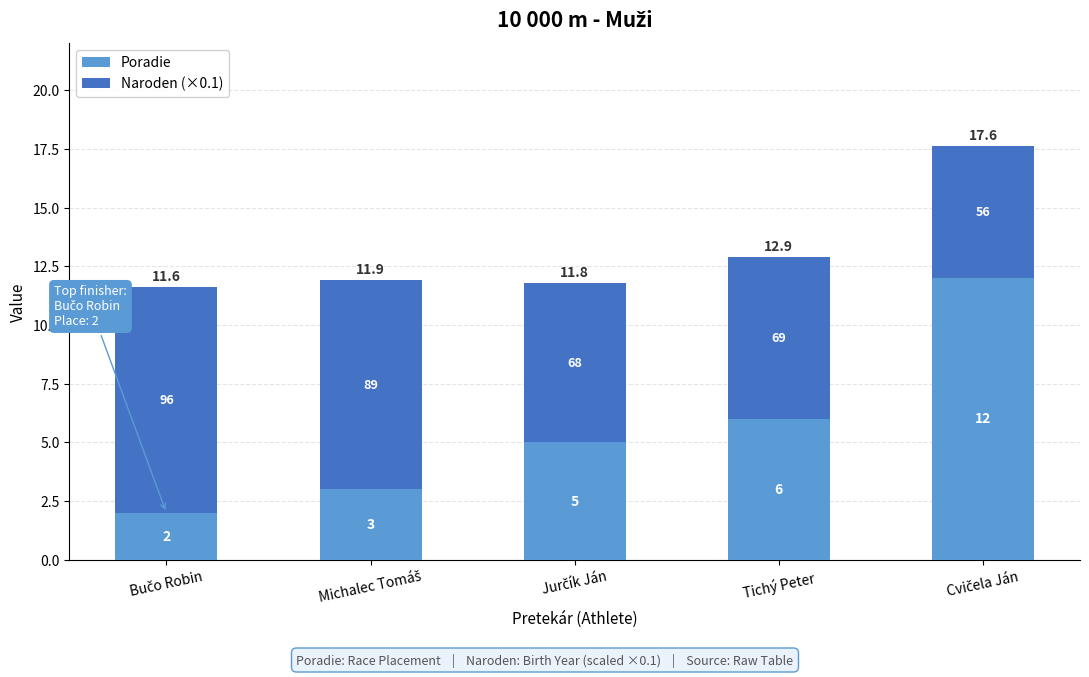

What position from the left is Bučo Robin?

1